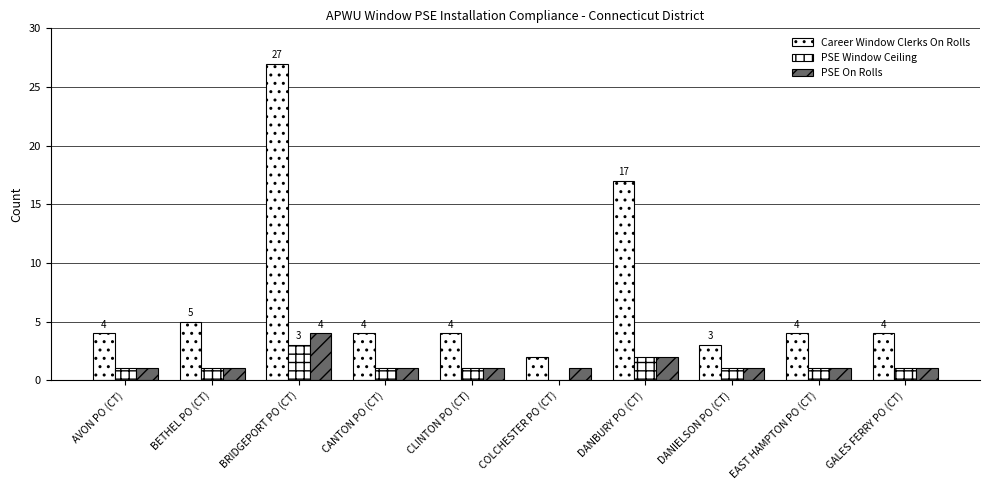

What is the maximum value shown in the chart?

27